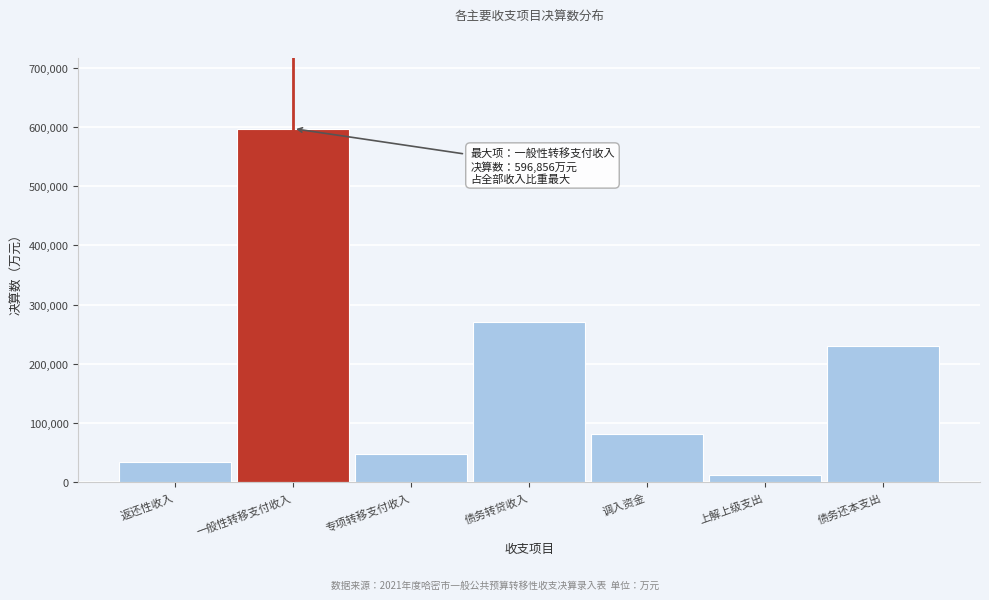

Reading left to right, transcribe all the data shown in this chart.

返还性收入=34610	一般性转移支付收入=596856	专项转移支付收入=47962	债务转贷收入=270000	调入资金=81444	上解上级支出=12234	债务还本支出=229651